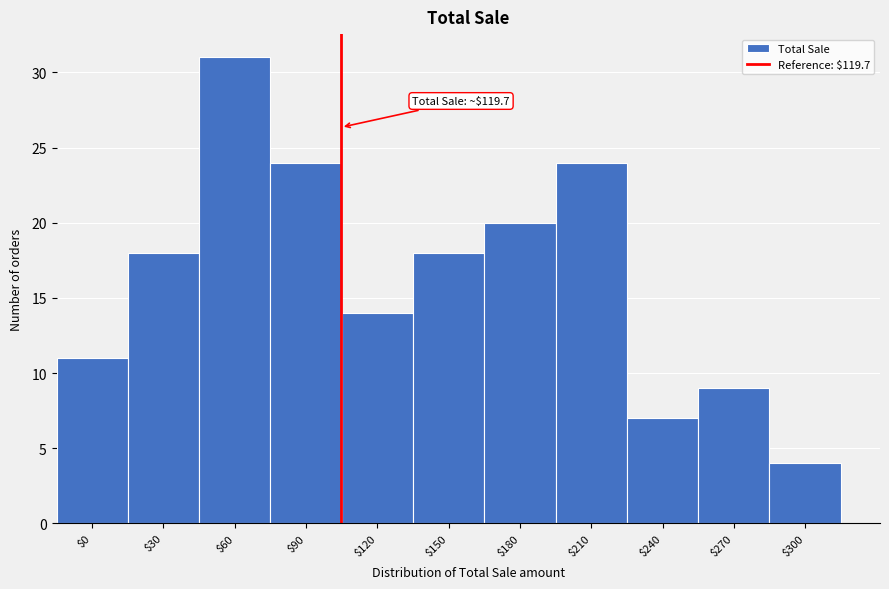

Reading right to left, what are all the values shown in this chart?

4	9	7	24	20	18	14	24	31	18	11